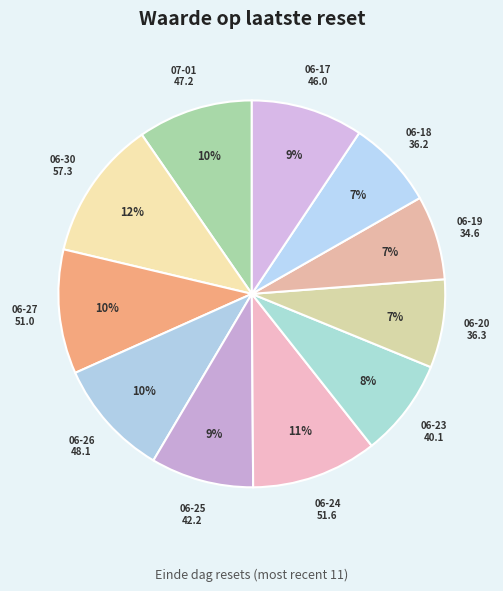

Rank the categories by value from highest to lowest.

2025-06-30, 2025-06-24, 2025-06-27, 2025-06-26, 2025-07-01, 2025-06-17, 2025-06-25, 2025-06-23, 2025-06-20, 2025-06-18, 2025-06-19